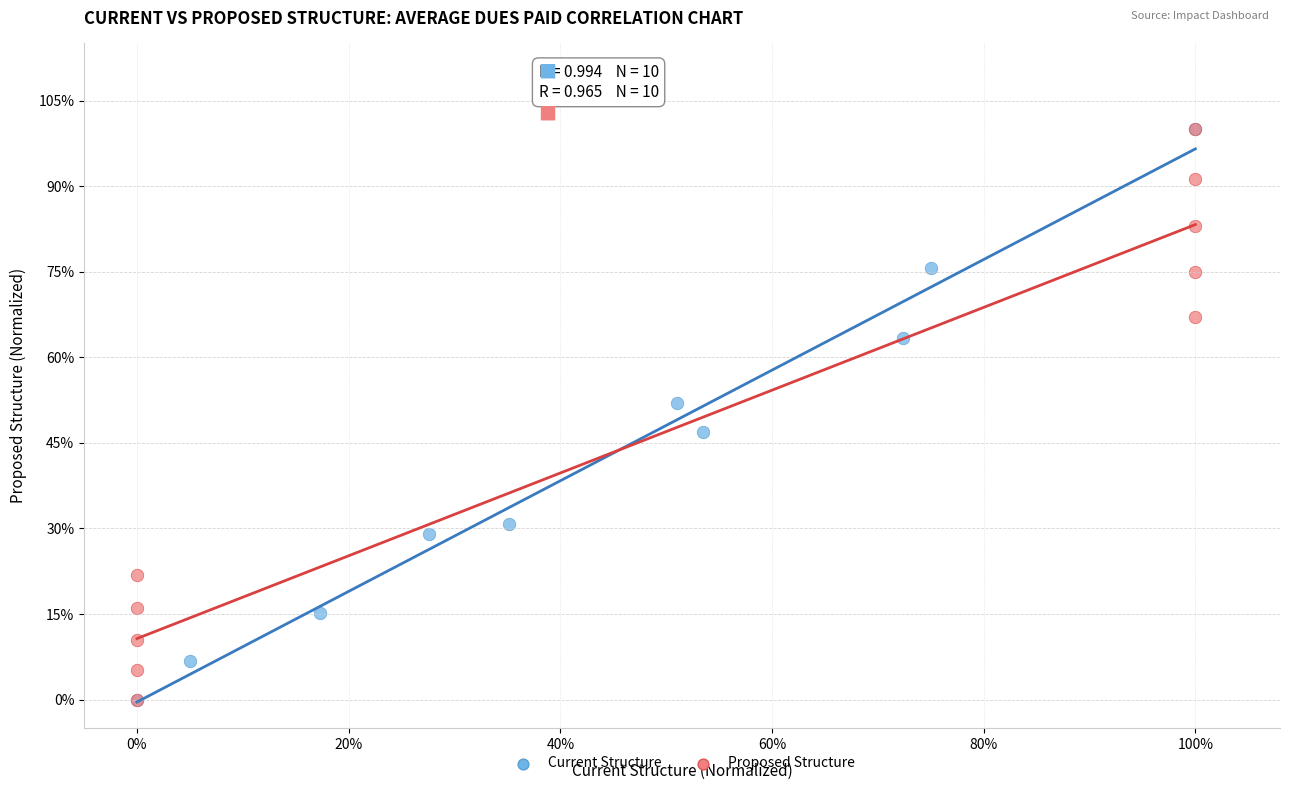

What are all the series names shown in the legend?

Current Structure, Proposed Structure